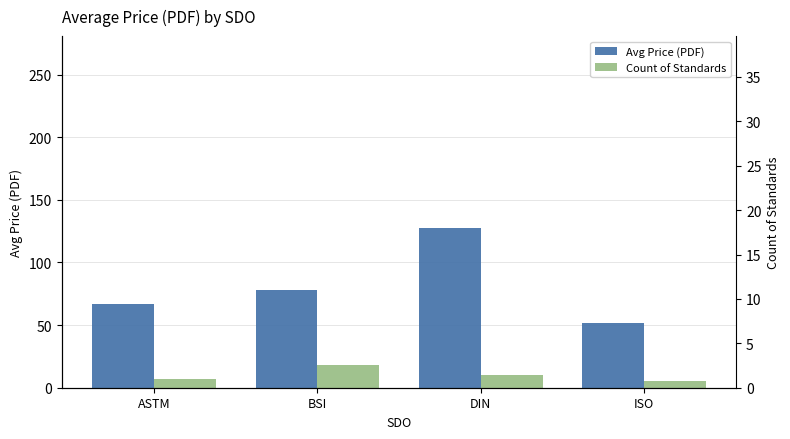

Reading left to right, transcribe all the data shown in this chart.

Avg Price (PDF): ASTM=66.6	BSI=78.0	DIN=127.6	ISO=51.8
Count of Standards: ASTM=7.0	BSI=18.0	DIN=10.0	ISO=5.0